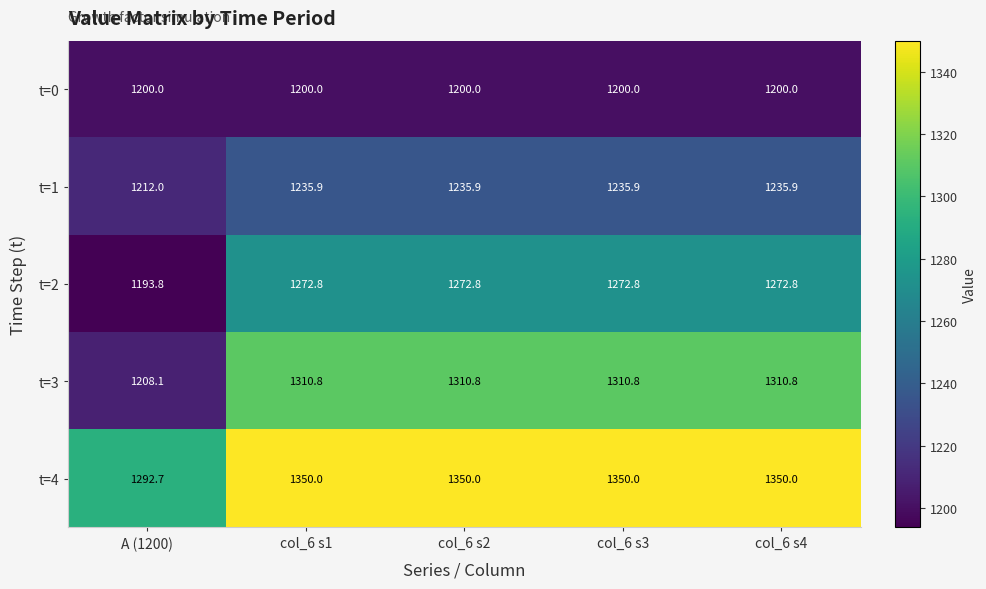

Rank the series by their average value, from highest to lowest.

t=4, t=3, t=2, t=1, t=0